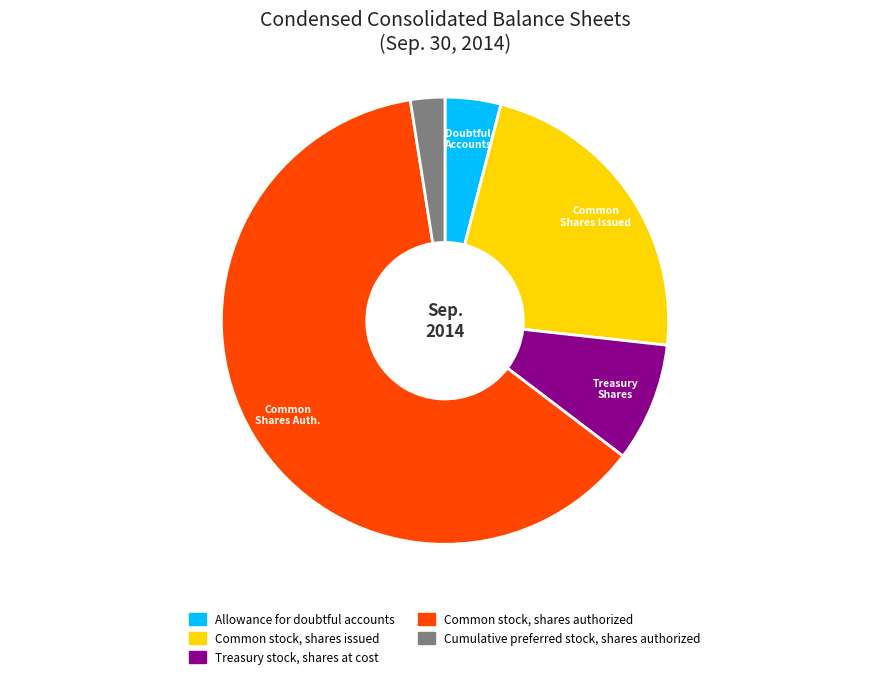

What is the ratio of the value at Common stock, shares authorized to the value at Treasury stock, shares at cost?

7.2